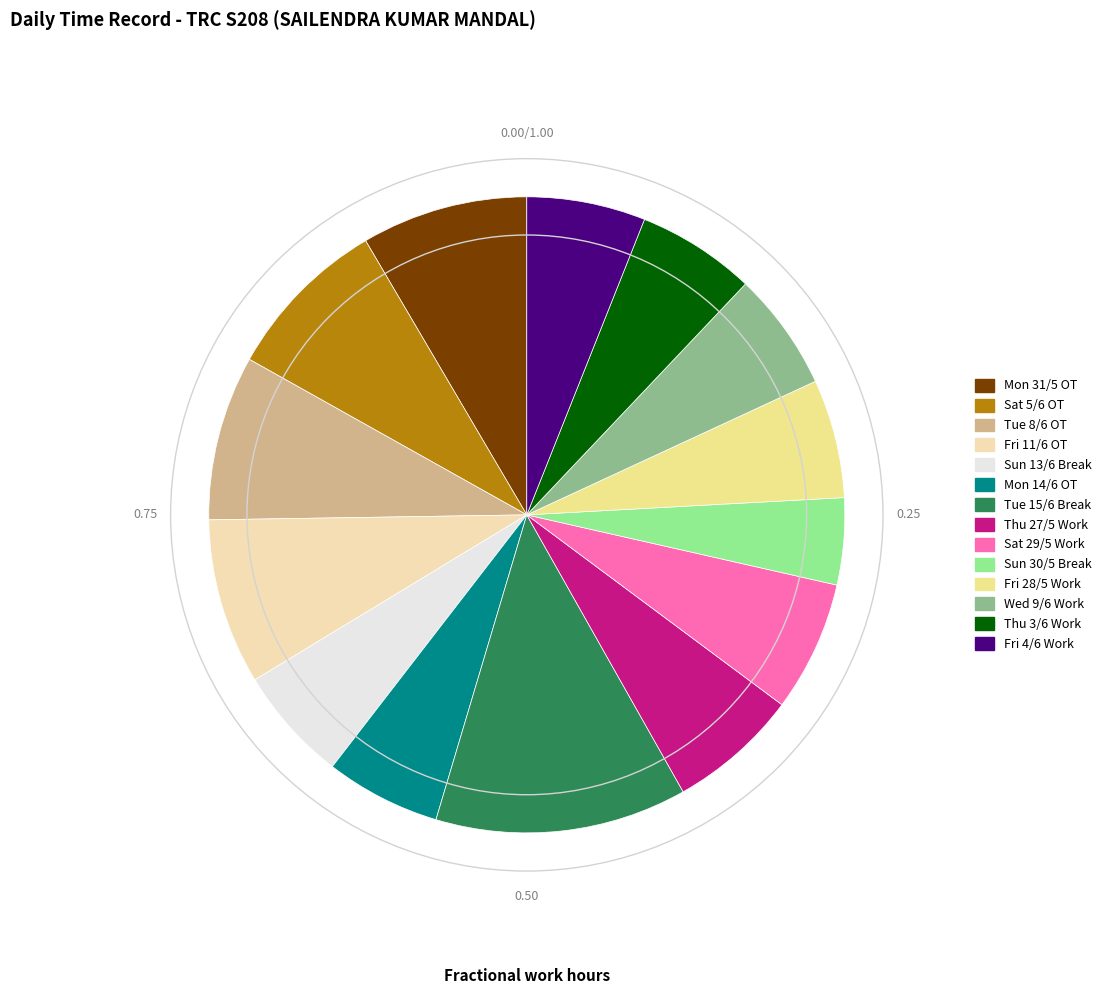

Is the sum of Sun 13/6 Break and Mon 31/5 OT greater than half?

No